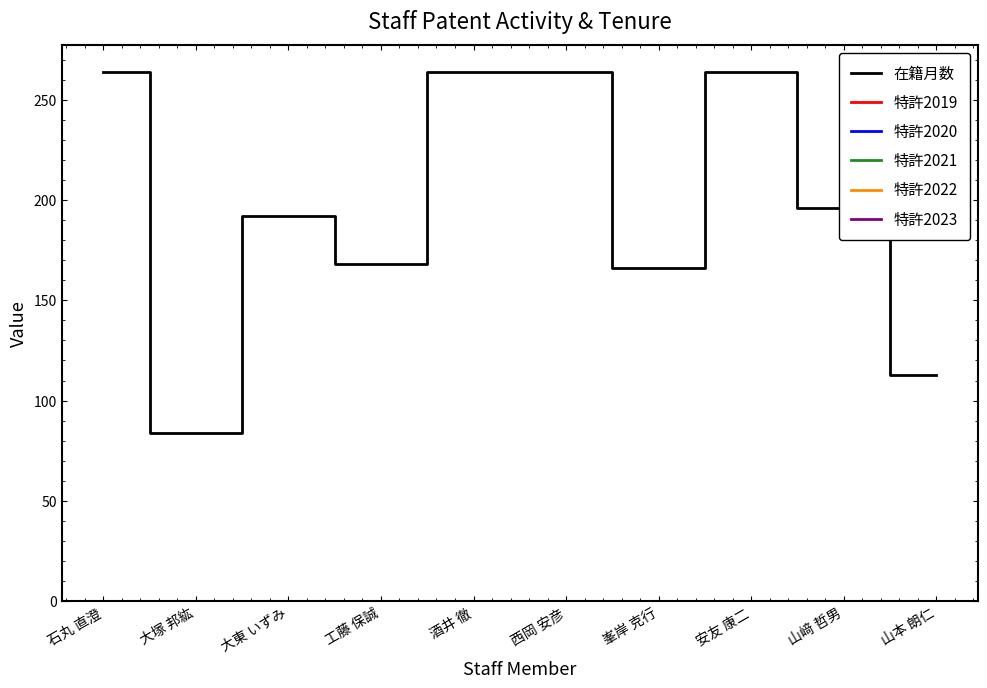

Is this an area chart (filled region under the line)?

No